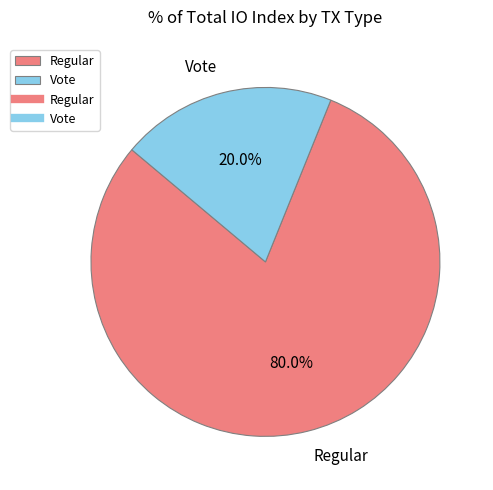

Is Regular the majority of the pie?

Yes